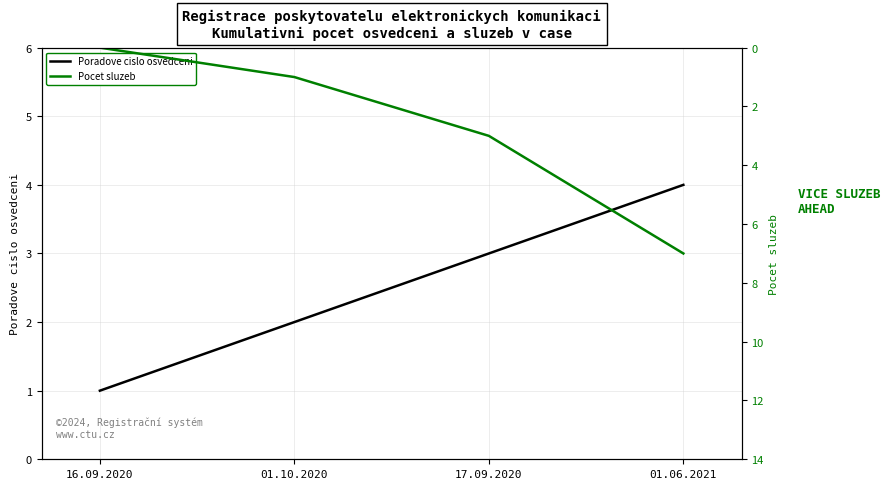

What are all the series names shown in the legend?

Poradove cislo osvedceni, Pocet sluzeb